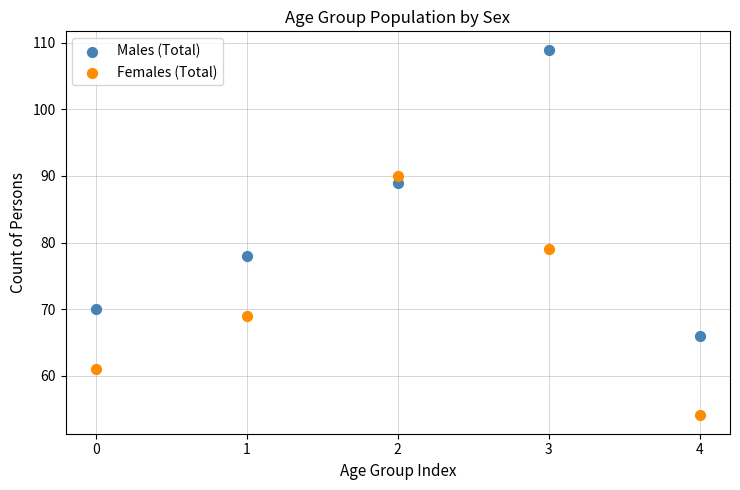

In the Females (Total) series, what Y value is closest to 72?

69